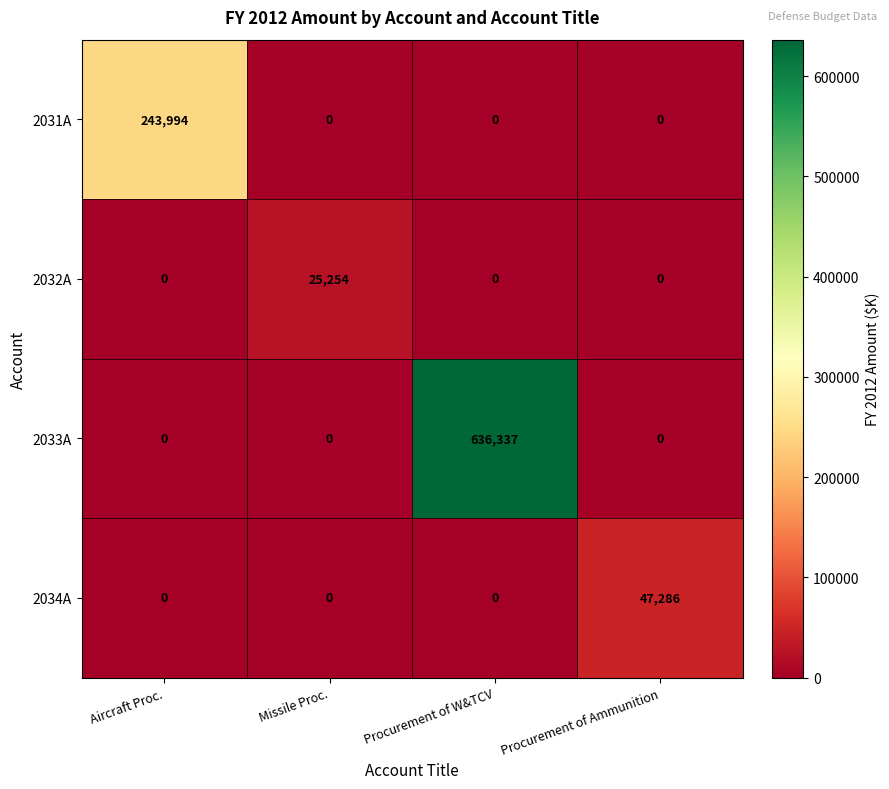

At how many categories does at least one series exceed 399435?

1